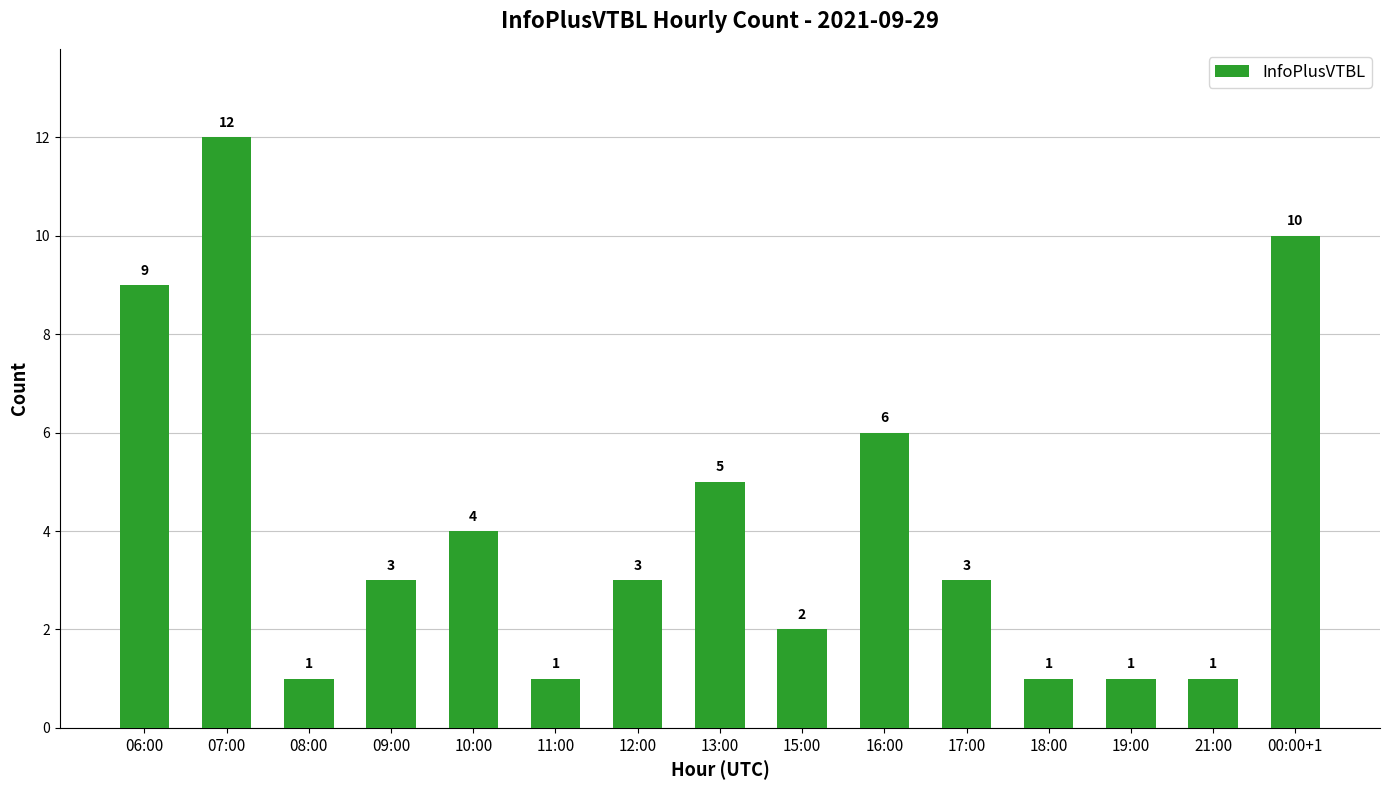

Which has a higher value, 12:00 or 06:00?

06:00